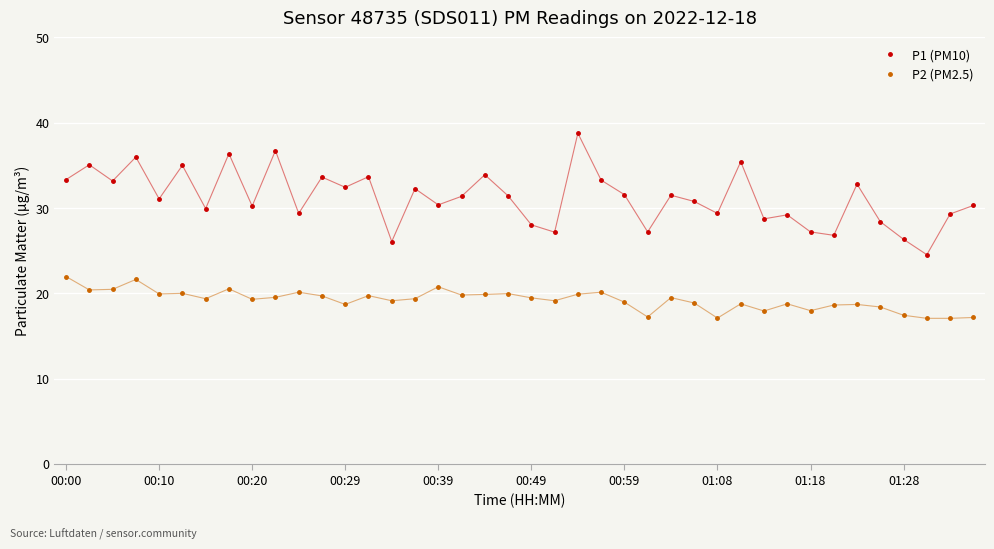

Rank the series by their maximum value, from highest to lowest.

P1 (PM10), P2 (PM2.5)